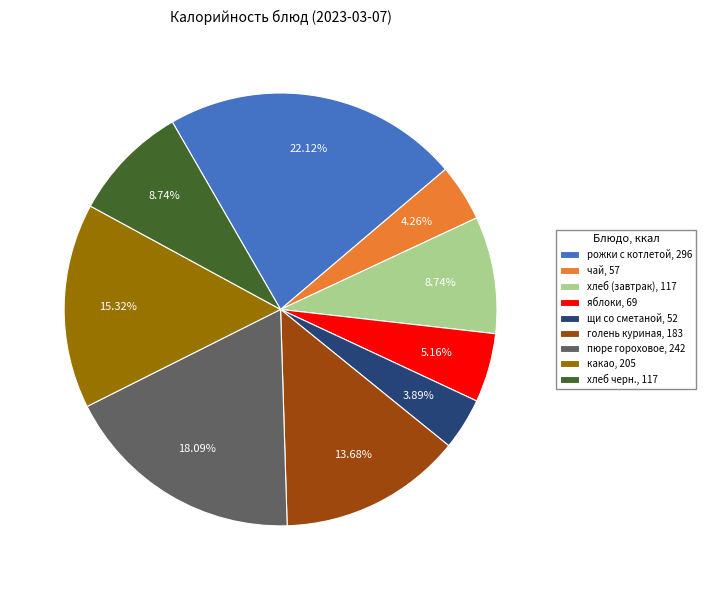

How many segments does this pie chart have?

9